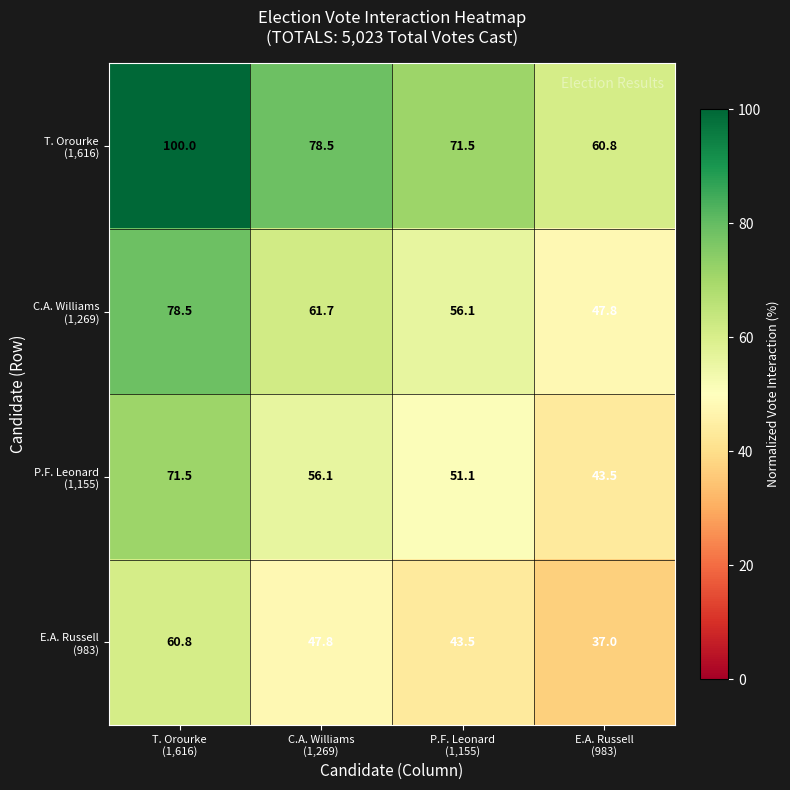

What is the minimum value shown in the chart?

37.0